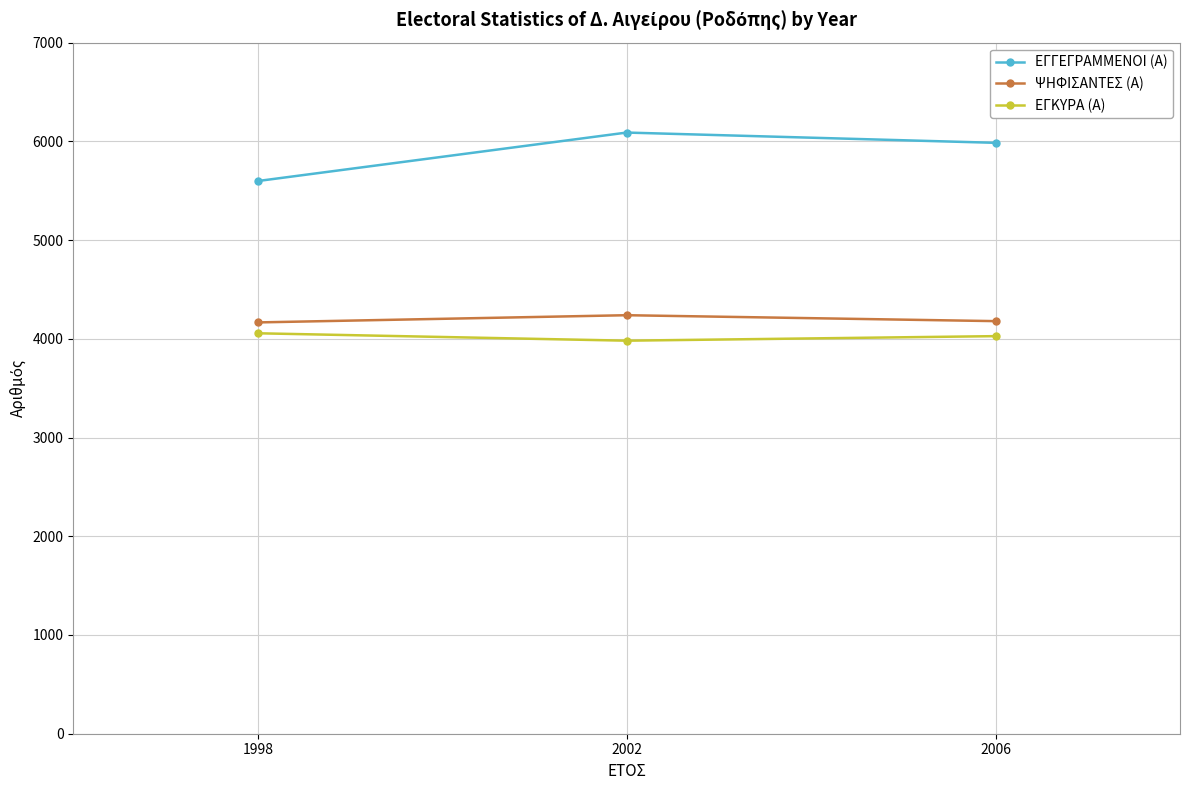

Which series has the largest range (max minus min)?

ΕΓΓΕΓΡΑΜΜΕΝΟΙ (Α)